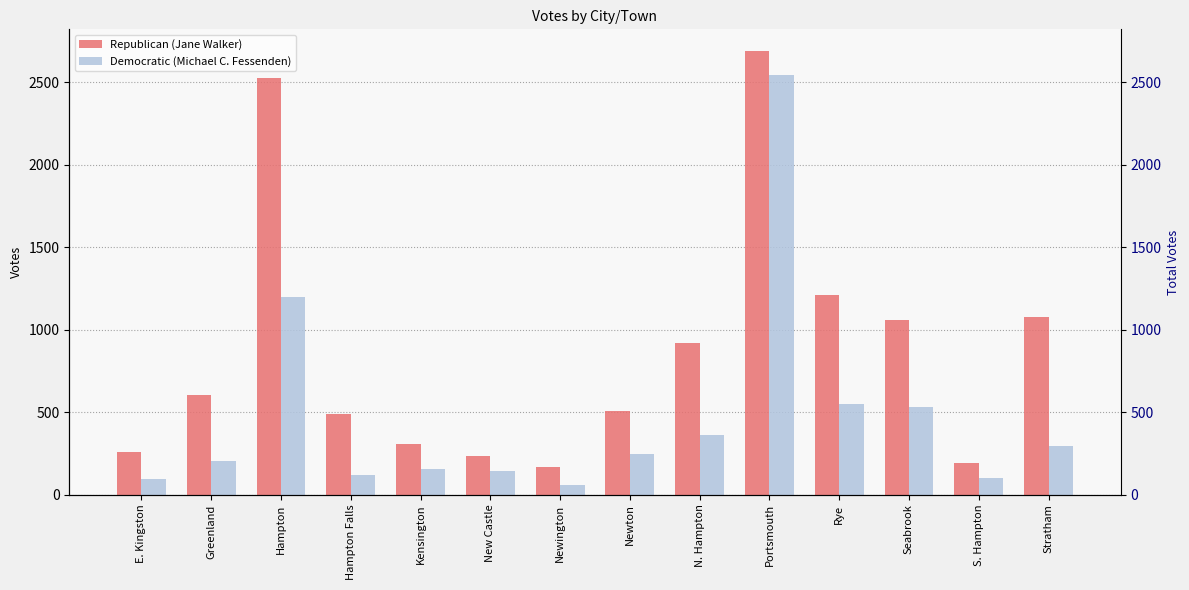

How many values in the Democratic (Michael C. Fessenden) series exceed 249?

6